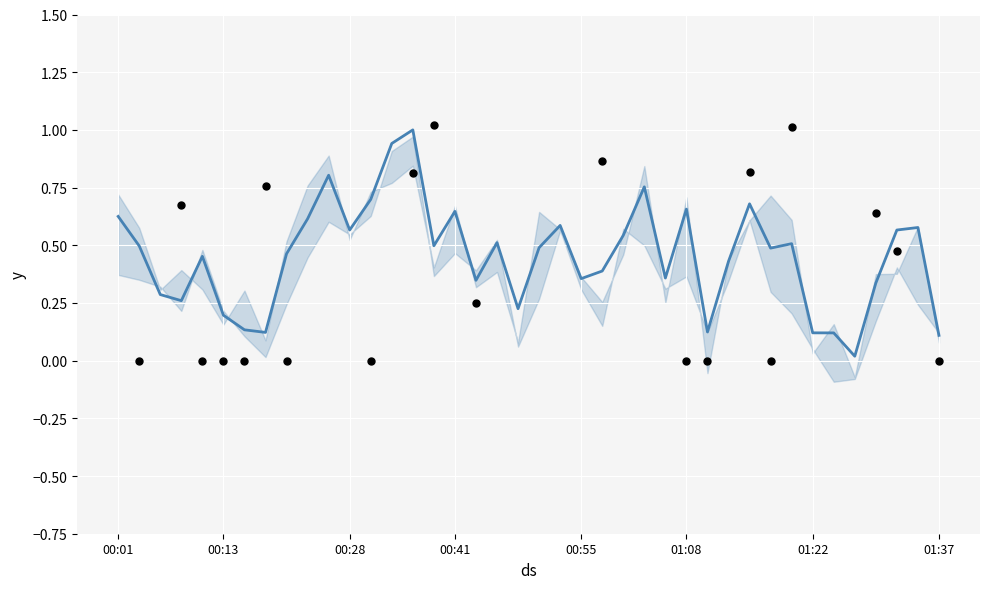

What is the ratio of the value at 30 to the value at 14?

0.7